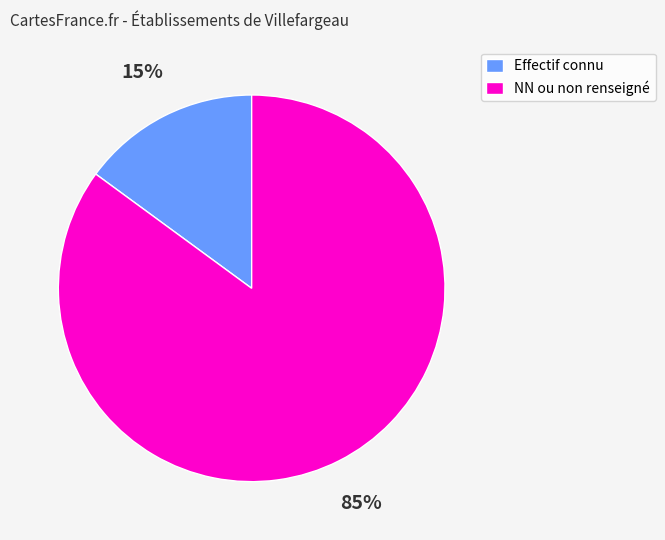

True or false: NN ou non renseigné accounts for 85% of the total.

True